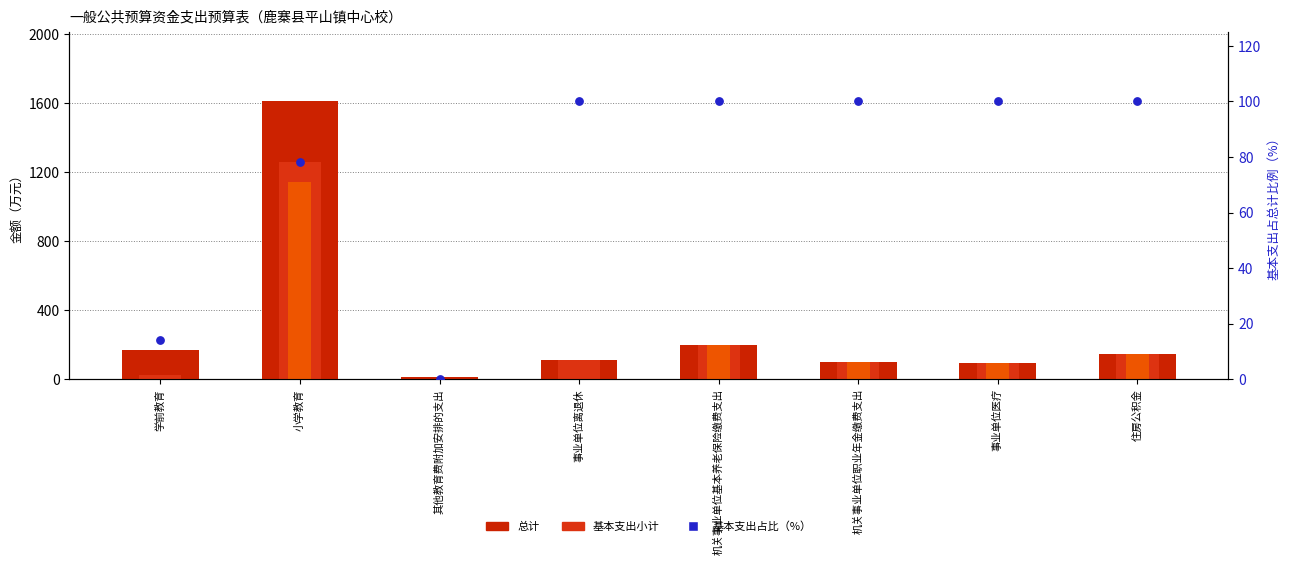

At how many categories does at least one series exceed 1280?

1